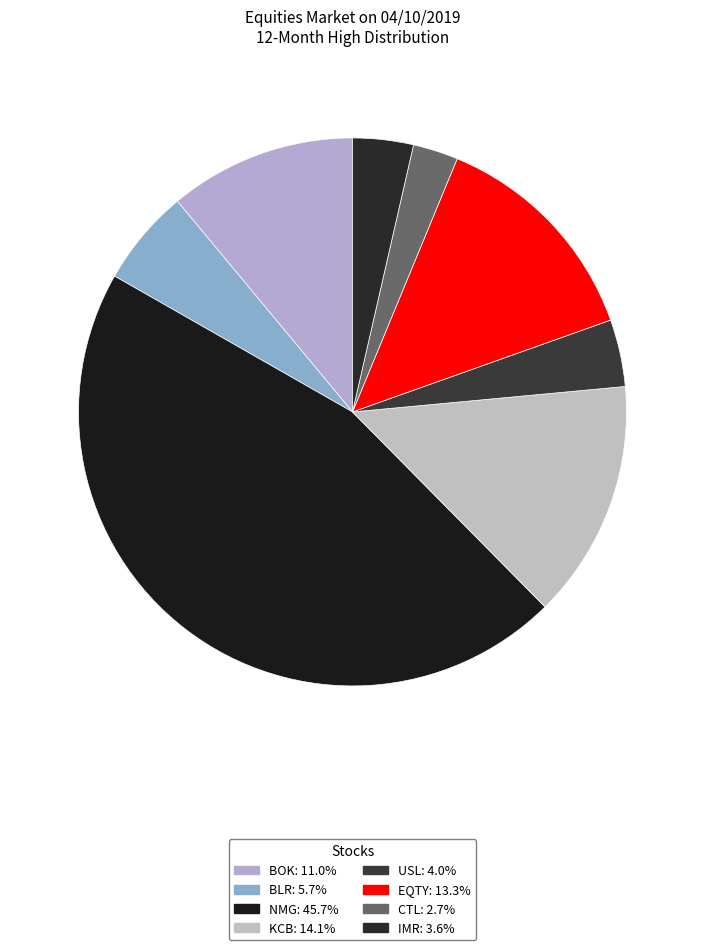

How many segments does this pie chart have?

8